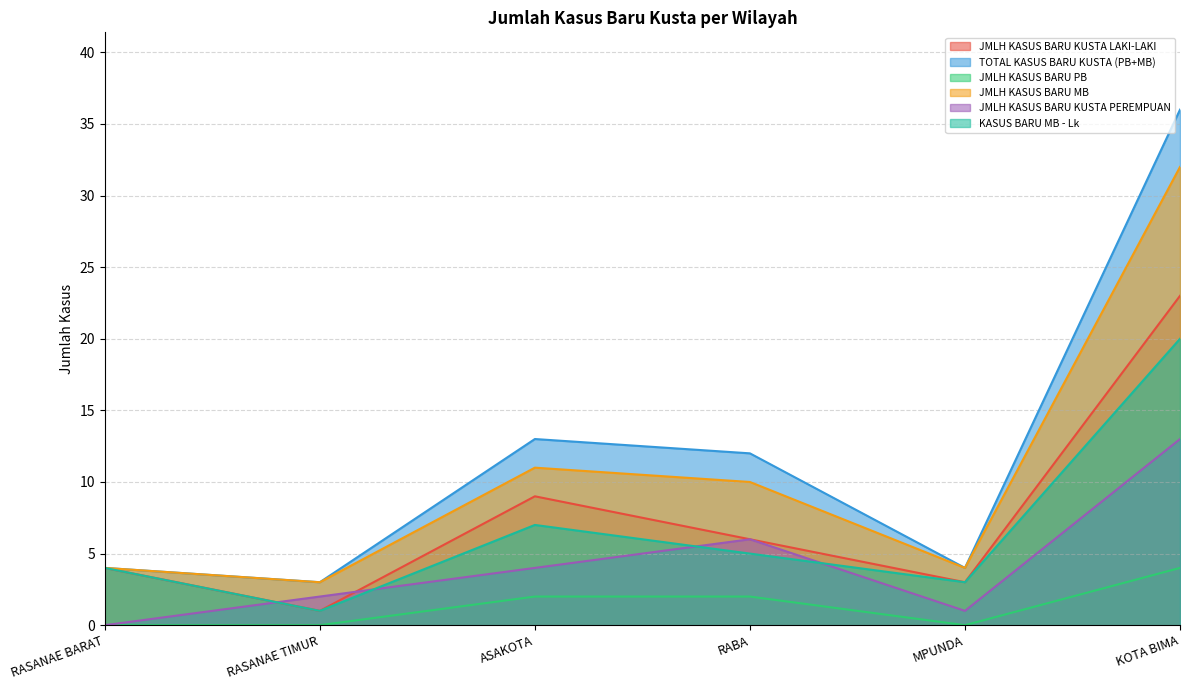

Reading right to left, what are all the values shown in this chart?

JMLH KASUS BARU KUSTA LAKI-LAKI: KOTA BIMA=23	MPUNDA=3	RABA=6	ASAKOTA=9	RASANAE TIMUR=1	RASANAE BARAT=4
TOTAL KASUS BARU KUSTA (PB+MB): KOTA BIMA=36	MPUNDA=4	RABA=12	ASAKOTA=13	RASANAE TIMUR=3	RASANAE BARAT=4
JMLH KASUS BARU PB: KOTA BIMA=4	MPUNDA=0	RABA=2	ASAKOTA=2	RASANAE TIMUR=0	RASANAE BARAT=0
JMLH KASUS BARU MB: KOTA BIMA=32	MPUNDA=4	RABA=10	ASAKOTA=11	RASANAE TIMUR=3	RASANAE BARAT=4
JMLH KASUS BARU KUSTA PEREMPUAN: KOTA BIMA=13	MPUNDA=1	RABA=6	ASAKOTA=4	RASANAE TIMUR=2	RASANAE BARAT=0
KASUS BARU MB - Lk: KOTA BIMA=20	MPUNDA=3	RABA=5	ASAKOTA=7	RASANAE TIMUR=1	RASANAE BARAT=4